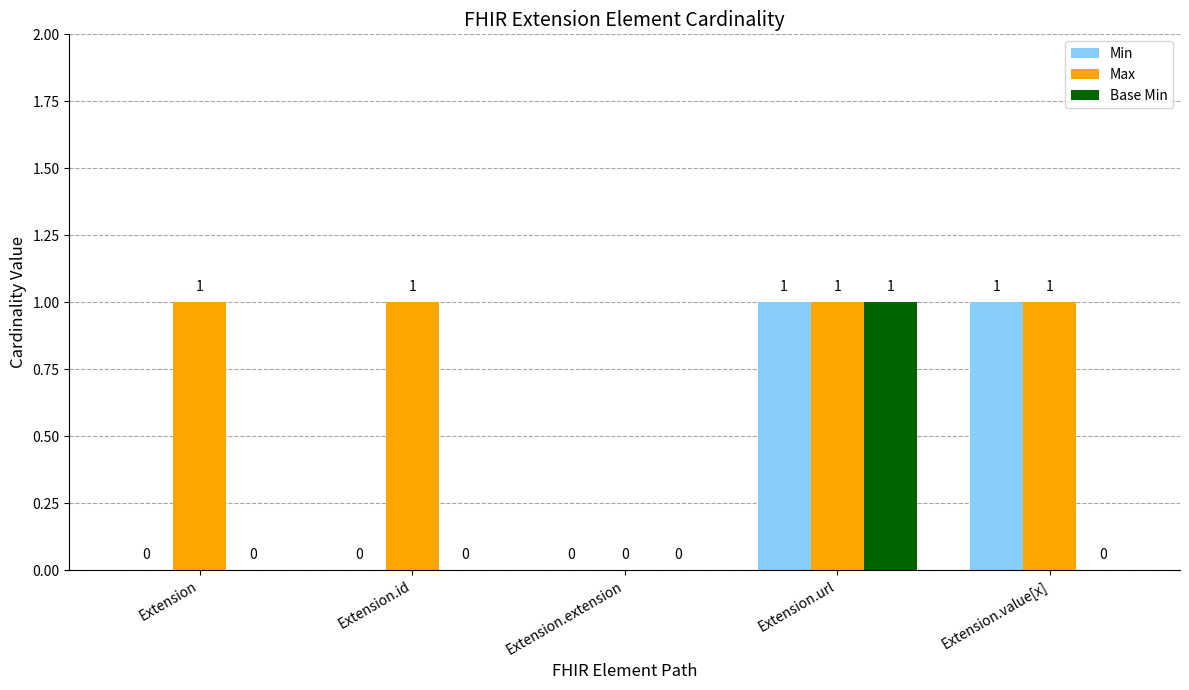

How many Base Min values are between 0 and 1?

5